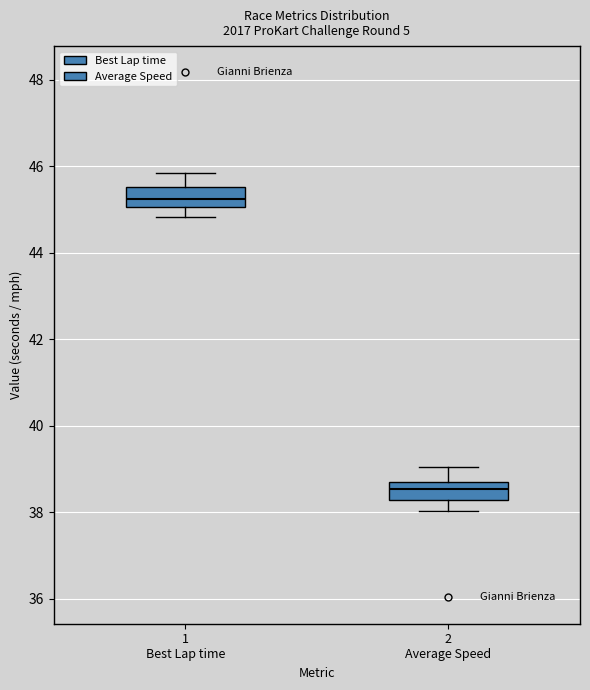

Reading left to right, transcribe this box plot: for each box, give where its median line is, the range the box spans, and where its two whiskers end, as read against the y-axis. The values are not printed on the chart, so give them approximately, as read against the axis.

1 Best Lap time: median 45.2, box 45.0 to 45.6, whiskers 44.8 to 45.8
2 Average Speed: median 38.6 (inside the box), box 38.2 to 38.6, whiskers 38.0 to 39.0